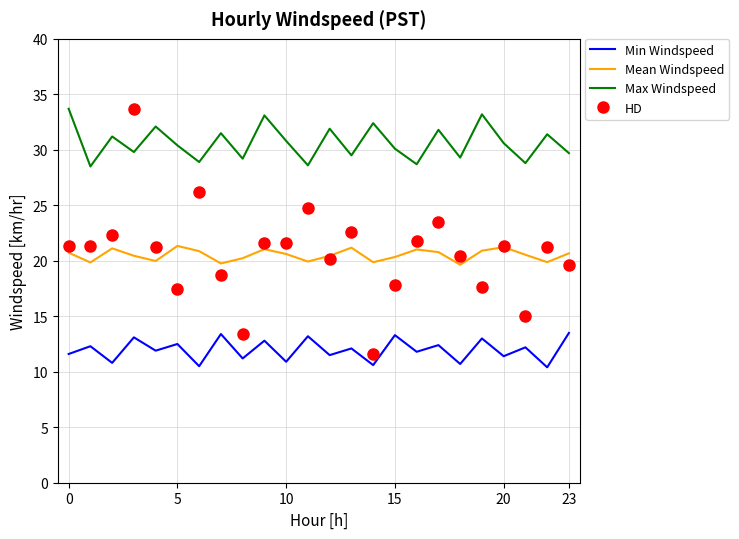

Which series has the largest total across all categories?

Max Windspeed